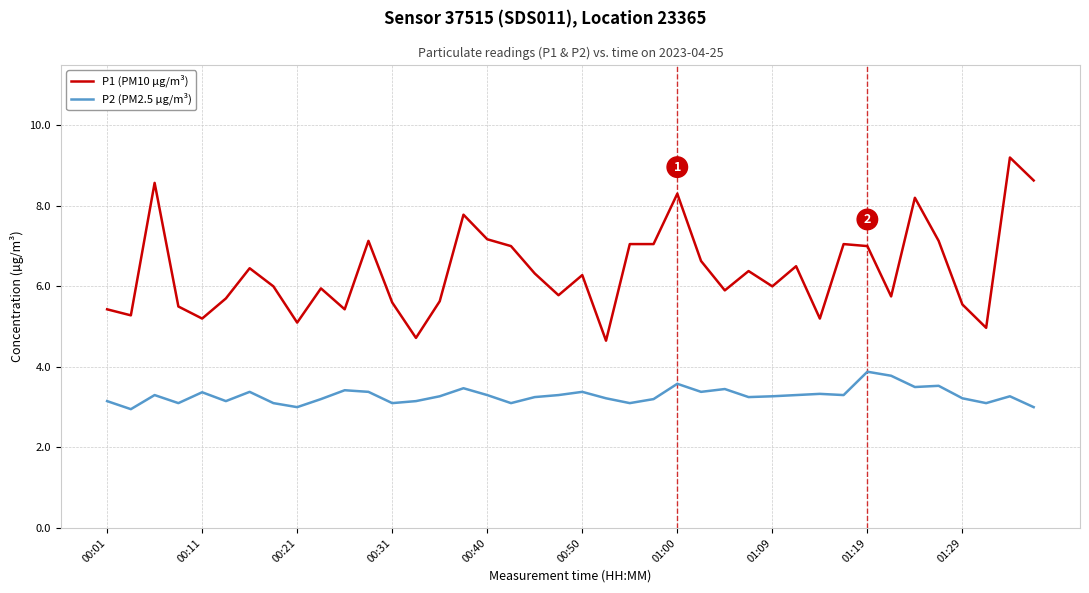

List the series in order of their overall mean, highest first.

P1 (PM10 µg/m³), P2 (PM2.5 µg/m³)